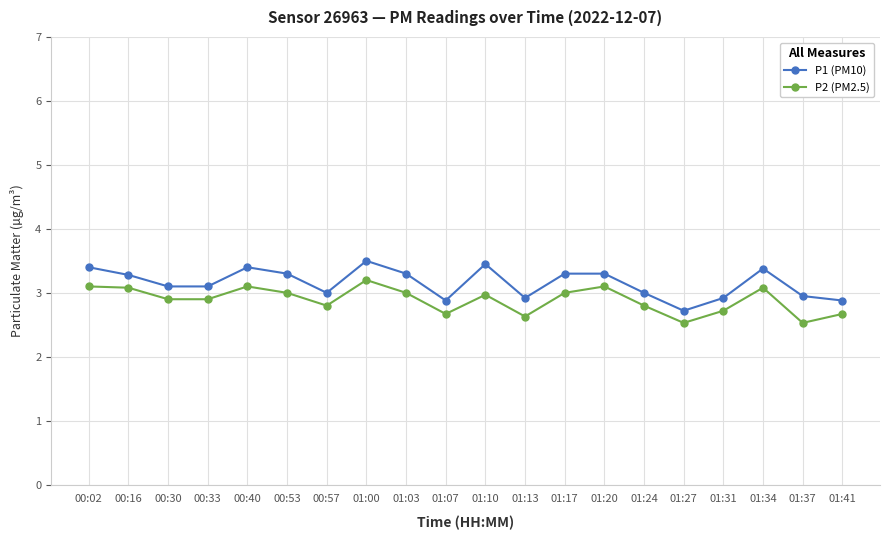

Reading right to left, extract all data points from this chart.

P1 (PM10): 2.9	3.0	3.4	2.9	2.7	3.0	3.3	3.3	2.9	3.5	2.9	3.3	3.5	3.0	3.3	3.4	3.1	3.1	3.3	3.4
P2 (PM2.5): 2.7	2.5	3.1	2.7	2.5	2.8	3.1	3.0	2.6	3.0	2.7	3.0	3.2	2.8	3.0	3.1	2.9	2.9	3.1	3.1